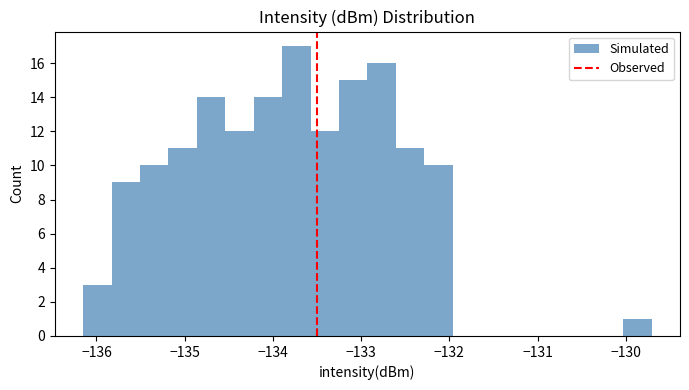

Read against the x-axis, roughly where is the centre of the tallest bar?

-133.7